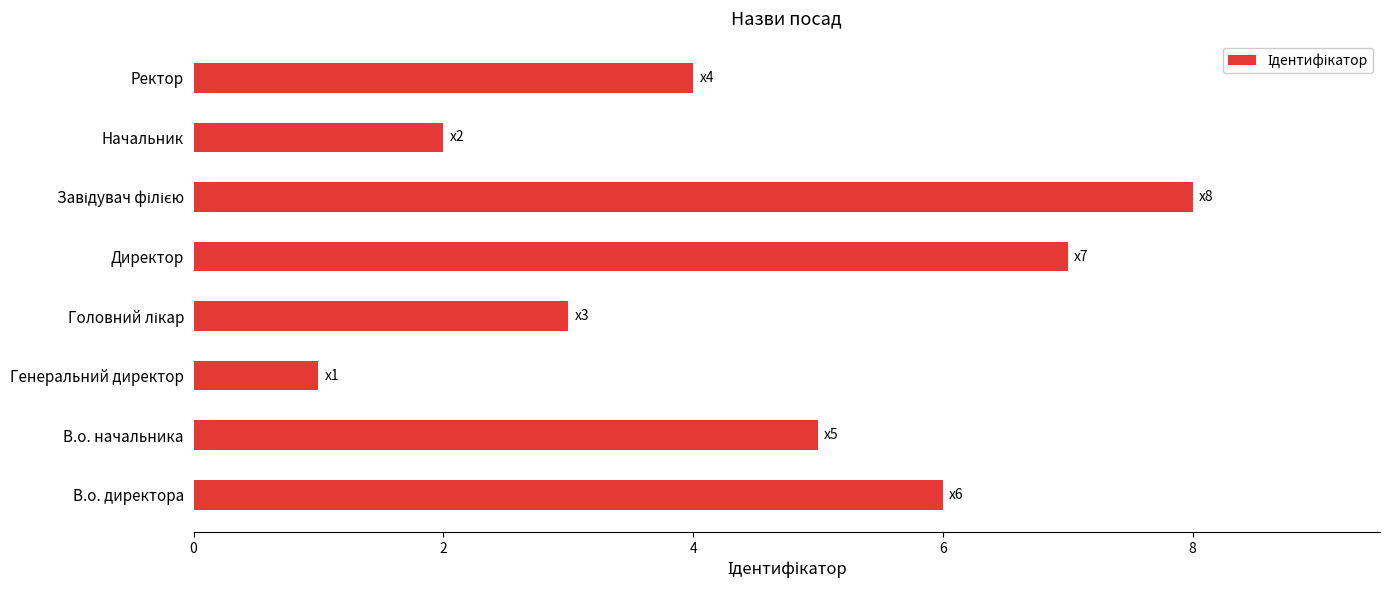

Which category has the lowest value across all series?

Генеральний директор